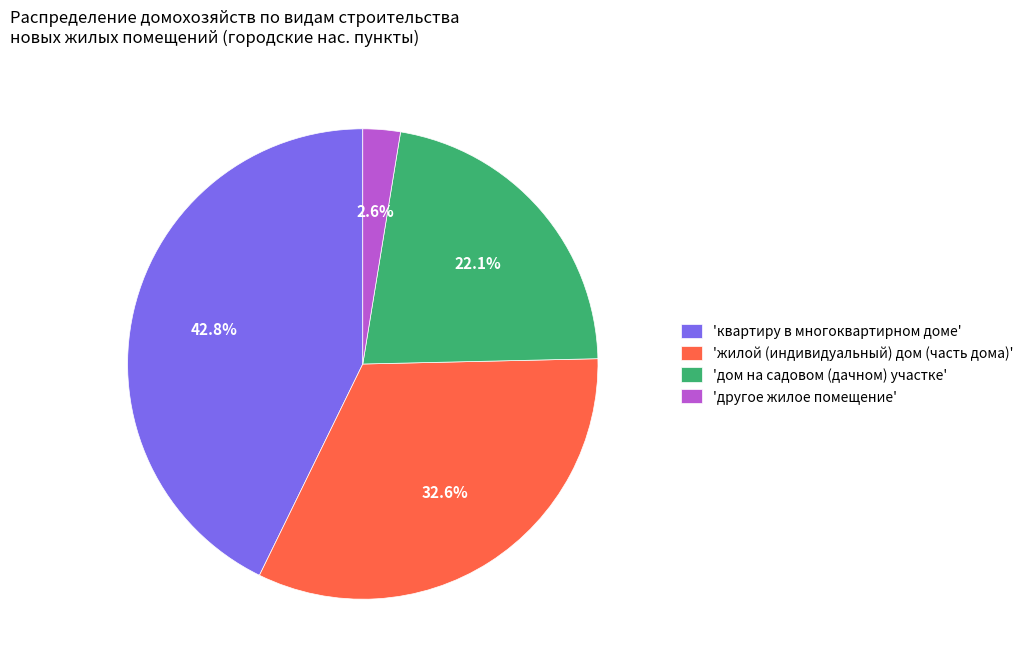

Does 'другое жилое помещение' account for over 50% of the chart?

No